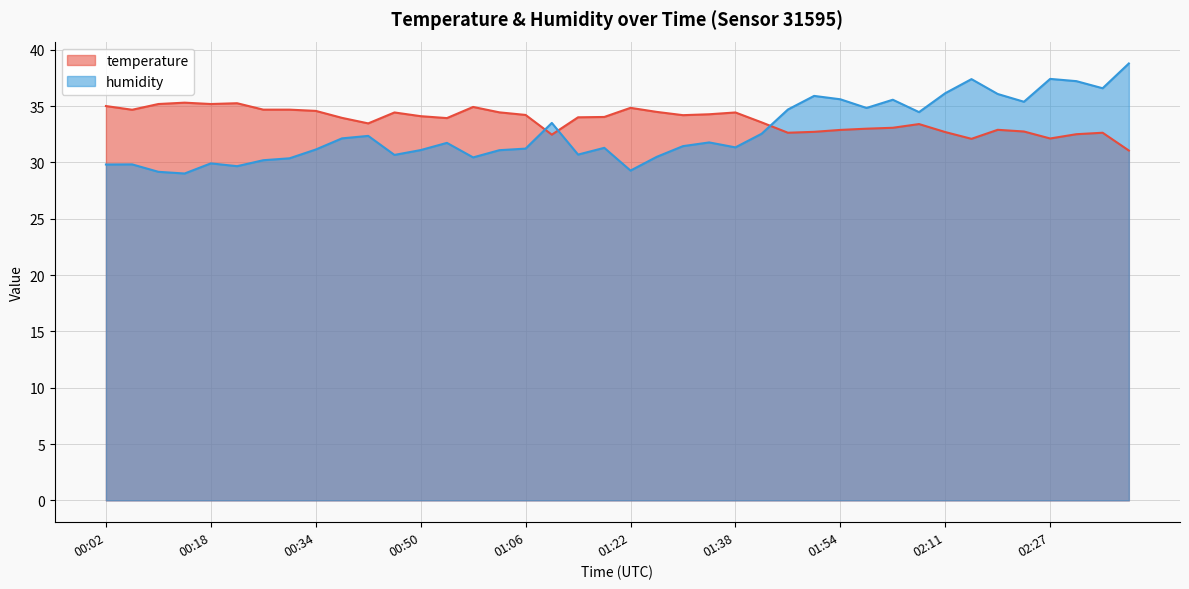

At which category does humidity reach its first local valley?

00:14